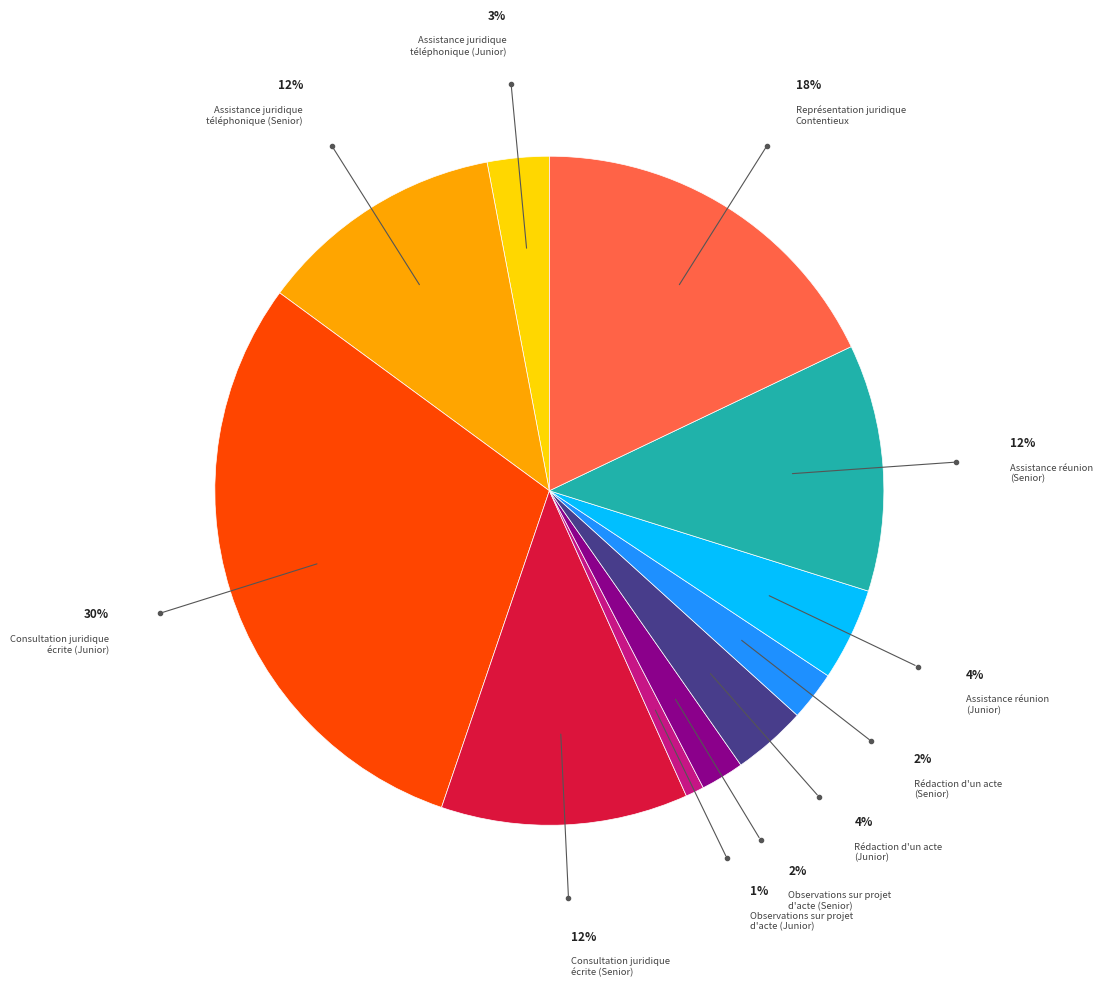

Is there a majority slice in this chart?

No